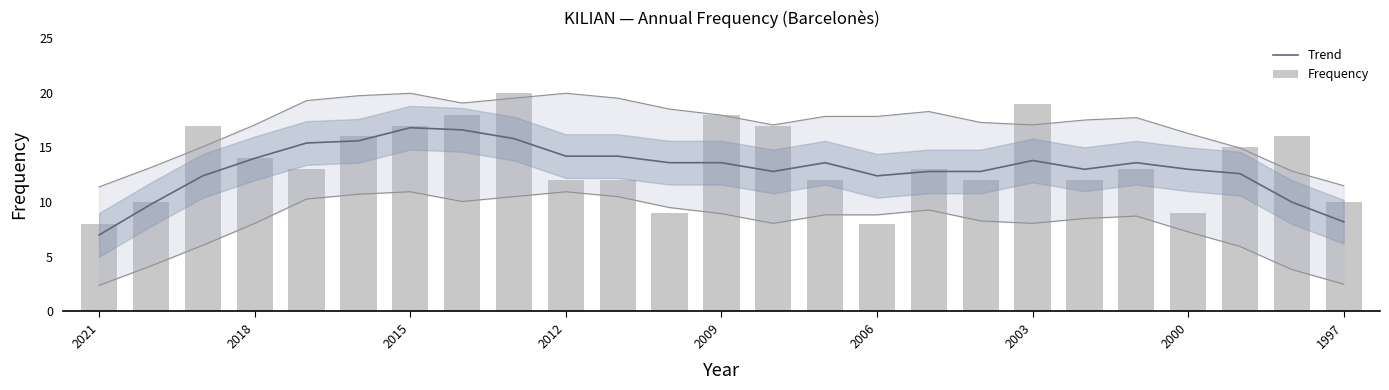

Reading left to right, list all the values displayed in this chart.

Trend: 7.0	9.8	12.4	14.0	15.4	15.6	16.8	16.6	15.8	14.2	14.2	13.6	13.6	12.8	13.6	12.4	12.8	12.8	13.8	13.0	13.6	13.0	12.6	10.0	8.2
Frequency: 8.0	10.0	17.0	14.0	13.0	16.0	17.0	18.0	20.0	12.0	12.0	9.0	18.0	17.0	12.0	8.0	13.0	12.0	19.0	12.0	13.0	9.0	15.0	16.0	10.0